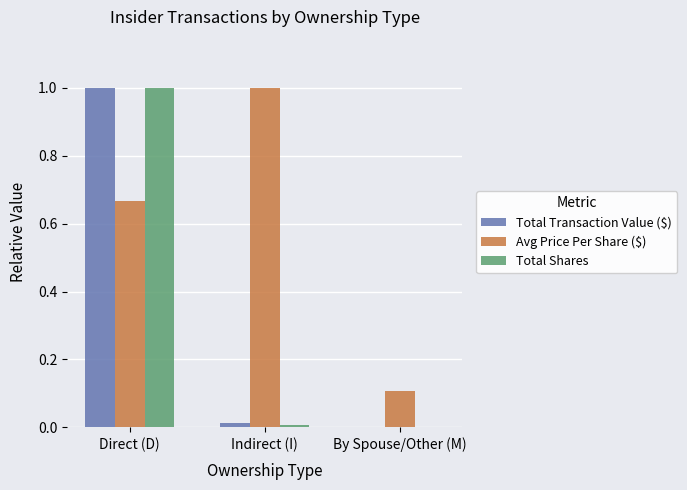

What is the greatest value displayed?

1.0